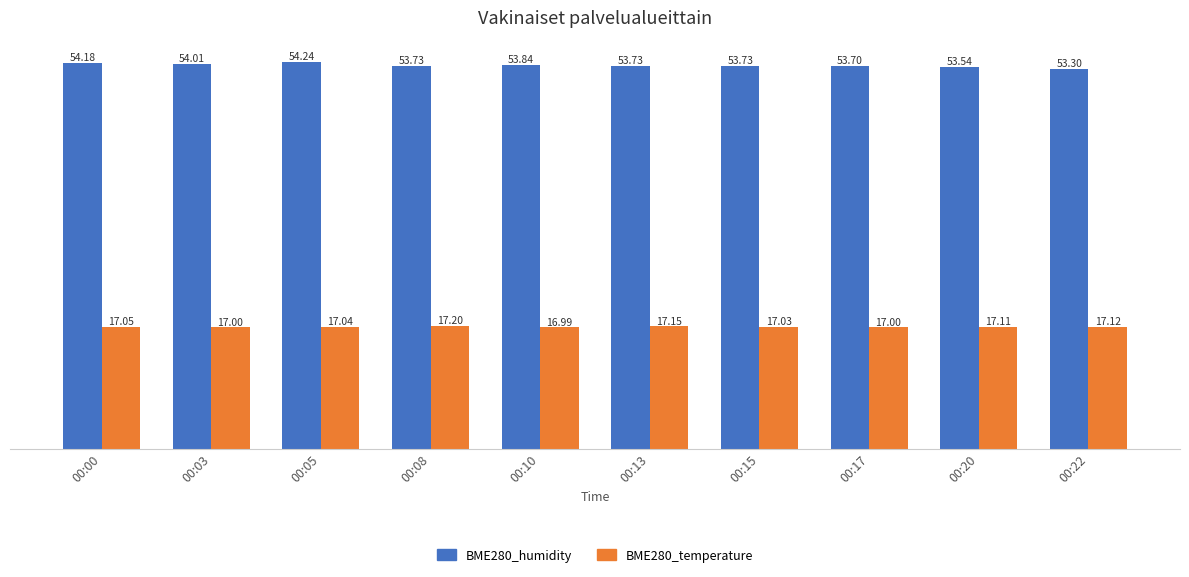

Which series changed the most between 00:05 and 00:20?

BME280_humidity